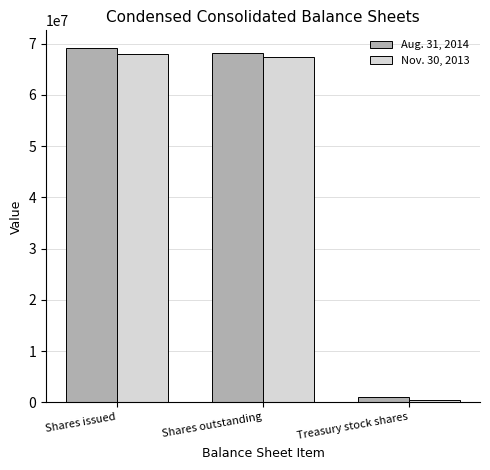

Which series has the largest range (max minus min)?

Aug. 31, 2014